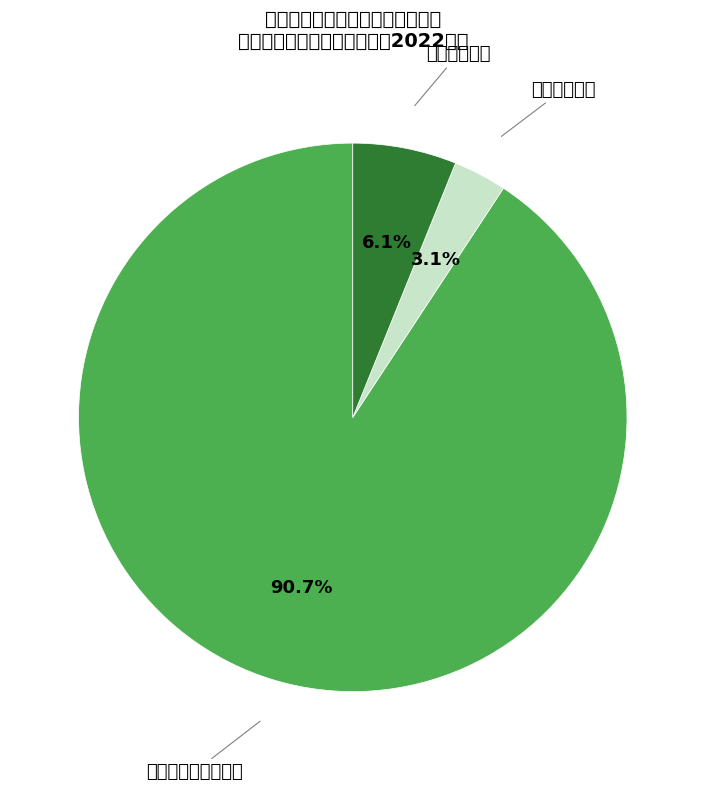

To the nearest percent, what is the combined percentage of 社会保障和就业支出 and 住房保障支出?

97%